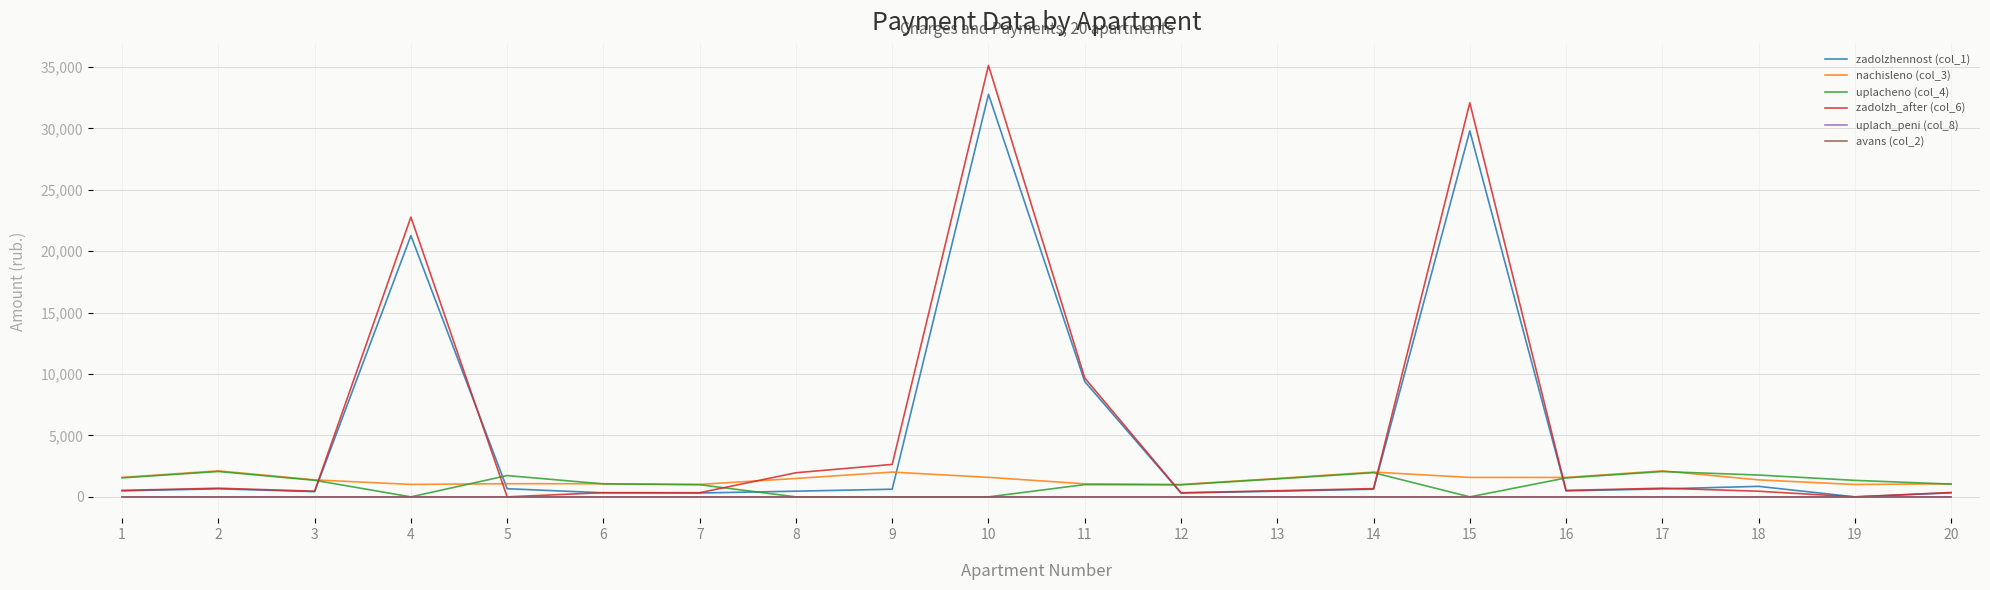

Which series has the largest range (max minus min)?

zadolzh_after (col_6)